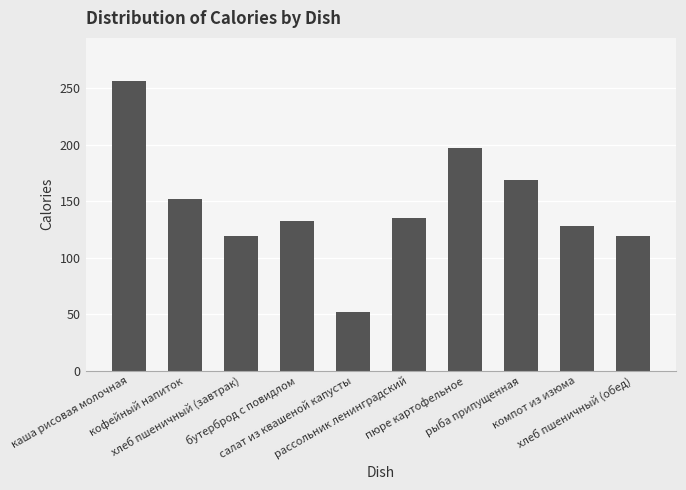

The chart shows a value of 119 at хлеб пшеничный (обед). True or false?

True